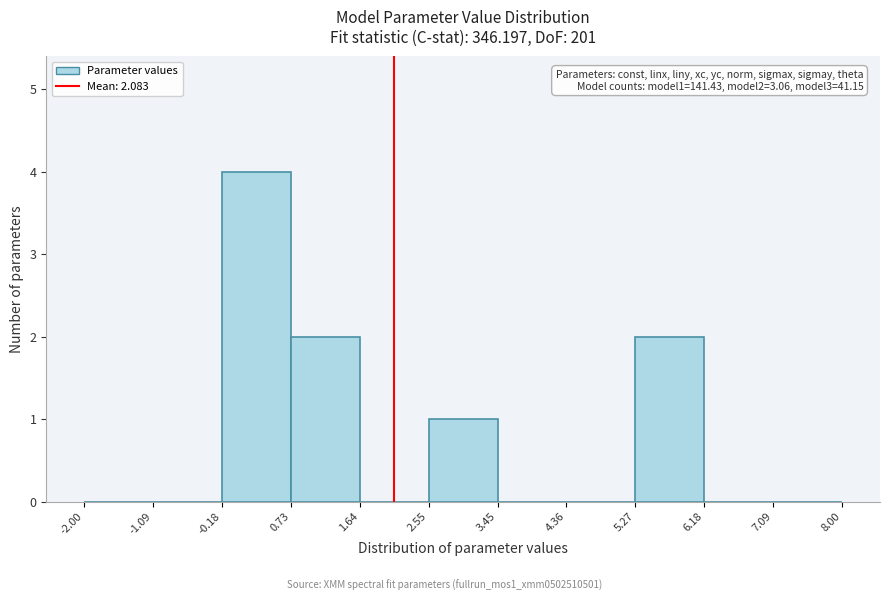

Which range on the x-axis has the tallest bar?

-0.18 to 0.73